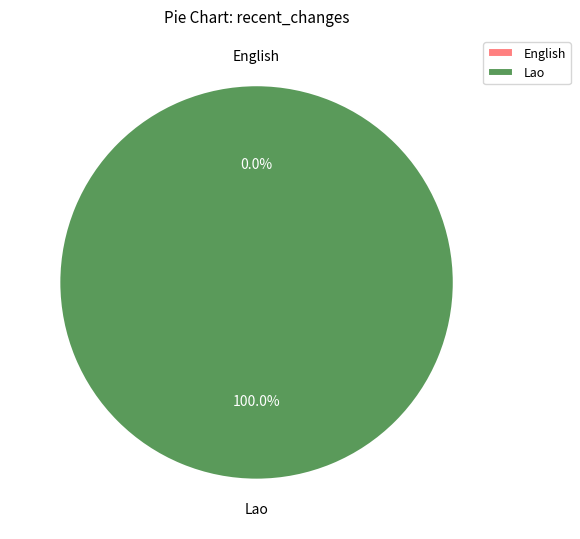

Which slice represents more than half of the pie?

Lao